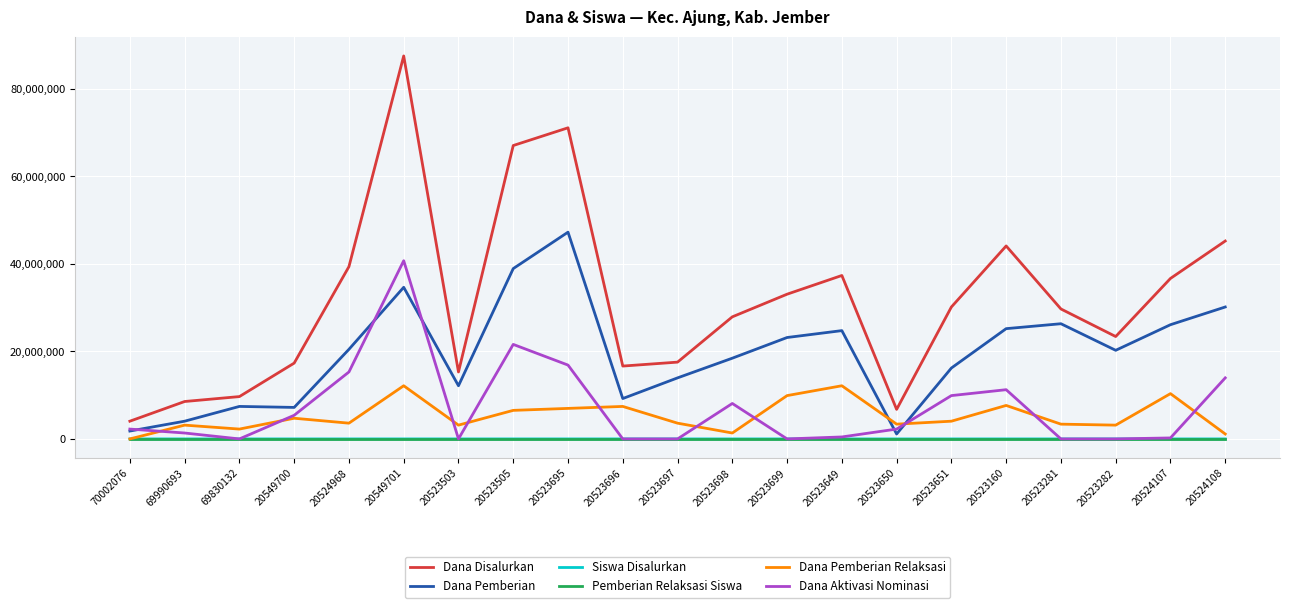

True or false: Siswa Disalurkan and Dana Pemberian cross at least once.

False